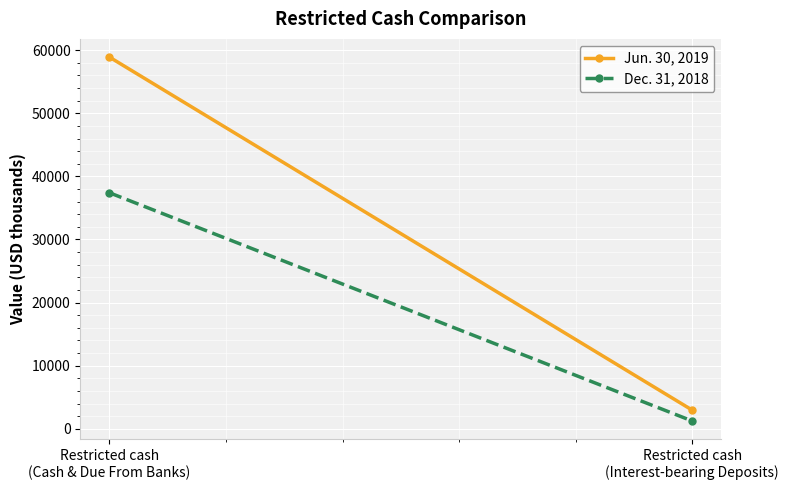

List the series in order of their peak value, highest first.

Jun. 30, 2019, Dec. 31, 2018